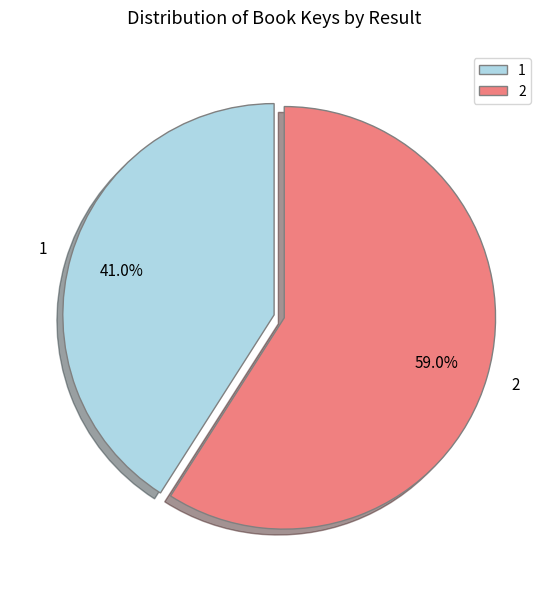

To the nearest percent, what percentage of the pie is 1?

41%